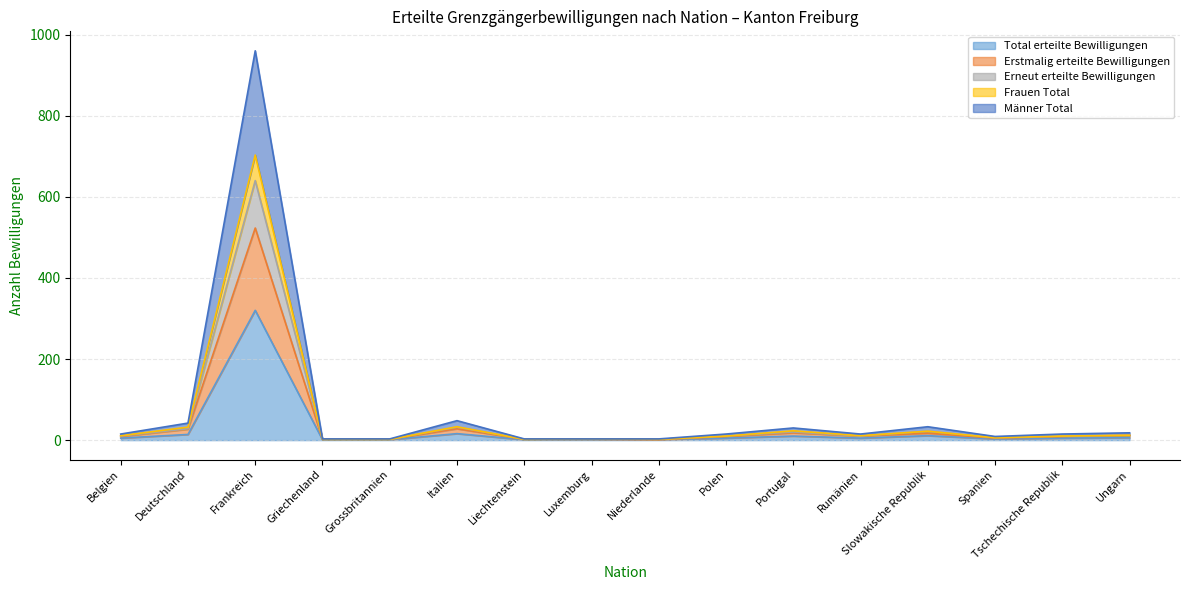

What is the label of the 12th point from the left?

Rumänien